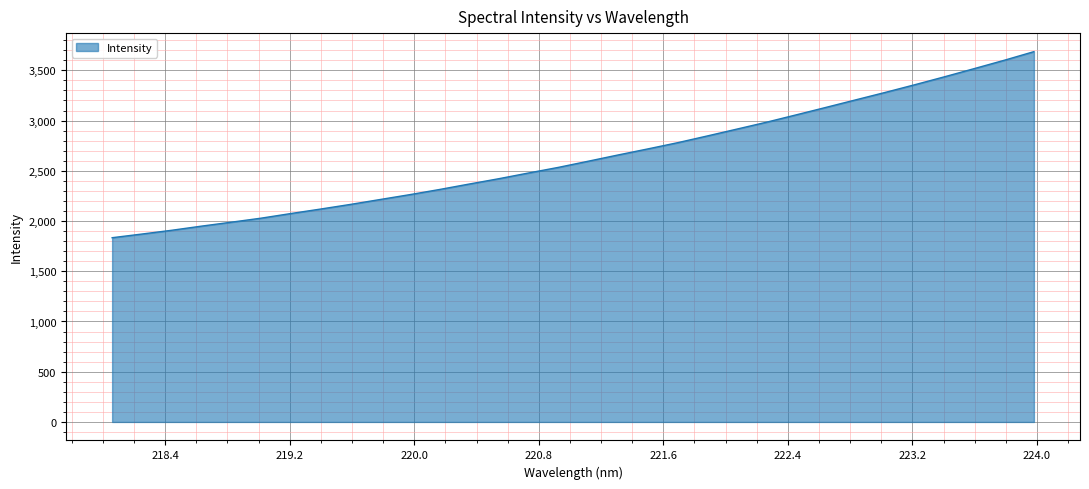

What is the maximum value shown in the chart?

3686.1